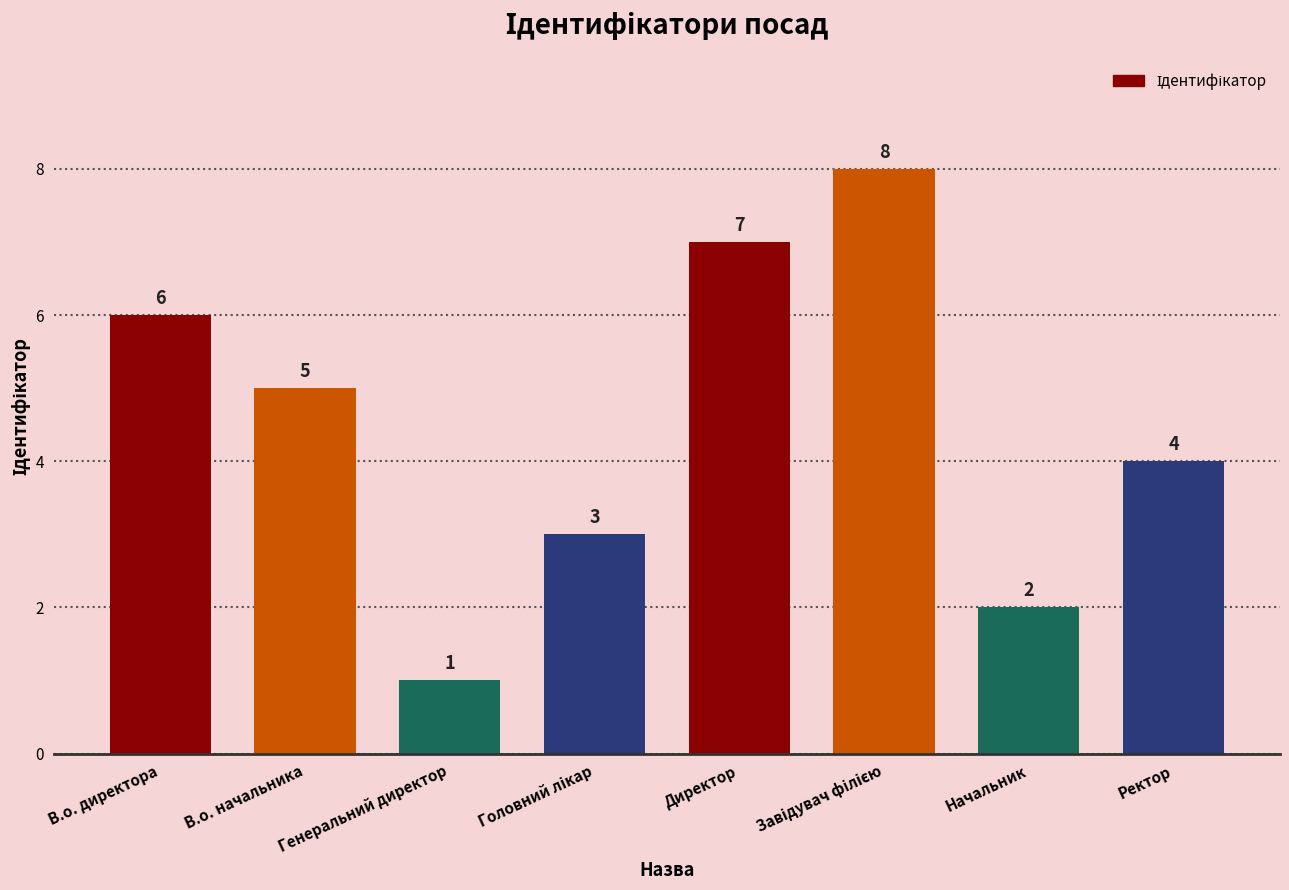

What is the sum of the values at Генеральний директор and В.о. директора?

7